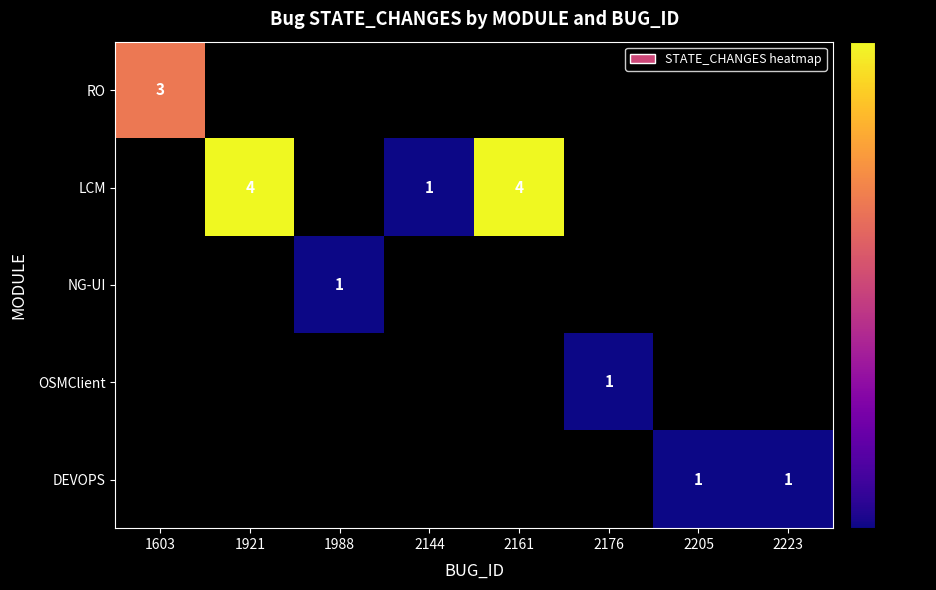

The value of NG-UI at 1988 is 2. True or false?

False